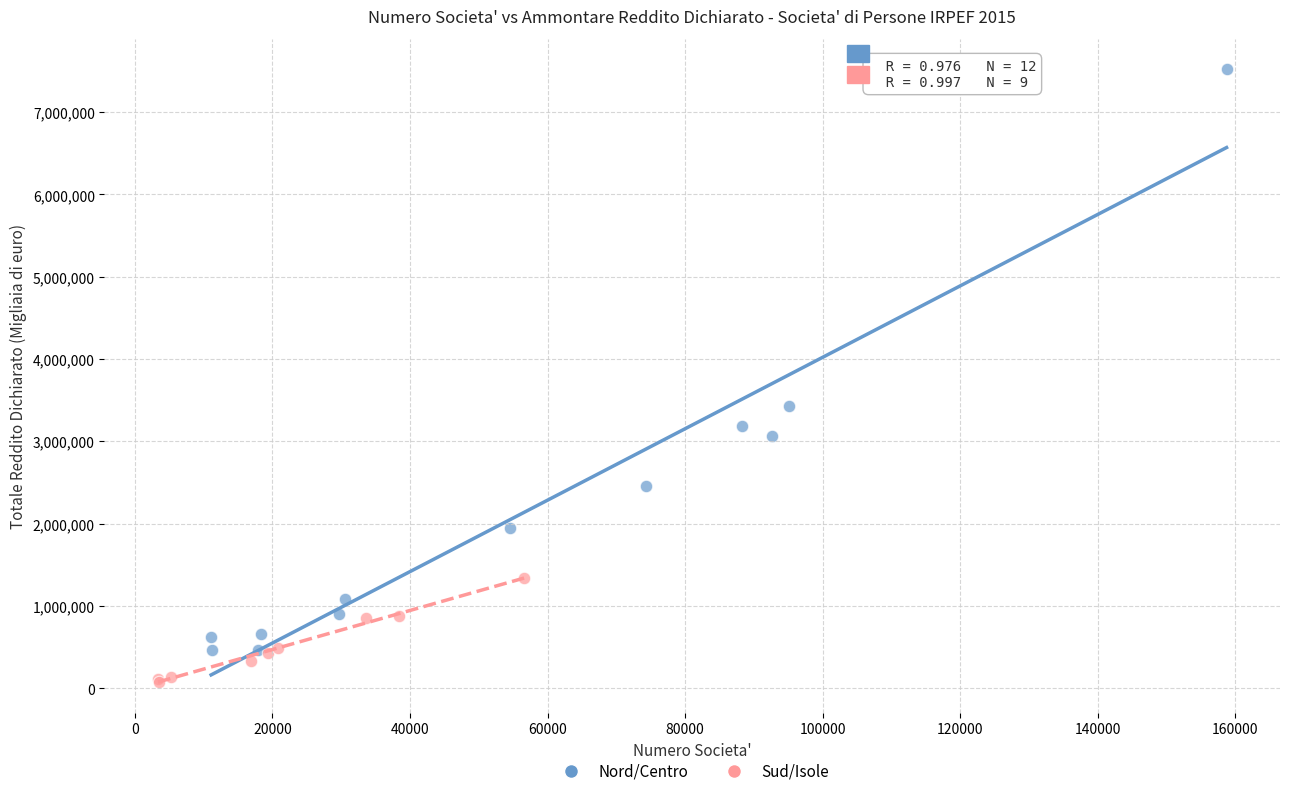

Which series has the largest Y range (max minus min)?

Nord/Centro